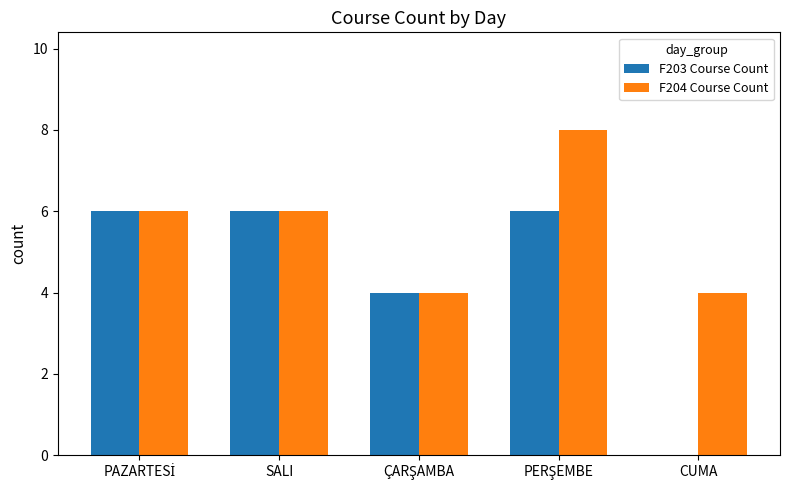

What is the maximum value shown in the chart?

8